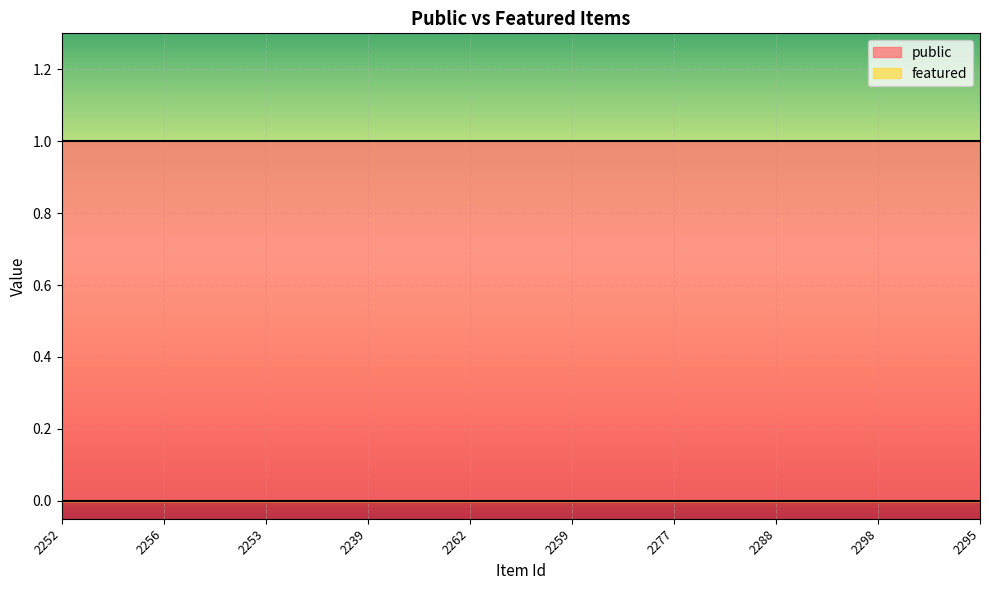

What position from the left is 2253?

3